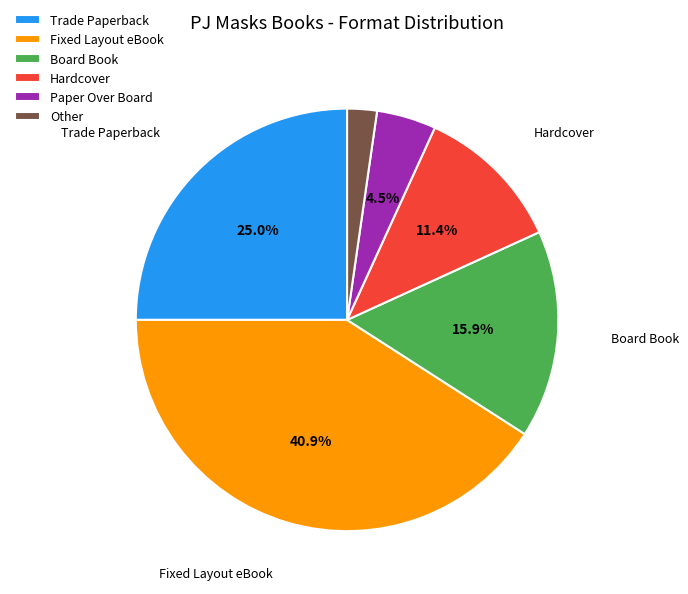

What percentage is NOT represented by Hardcover?

88.6%